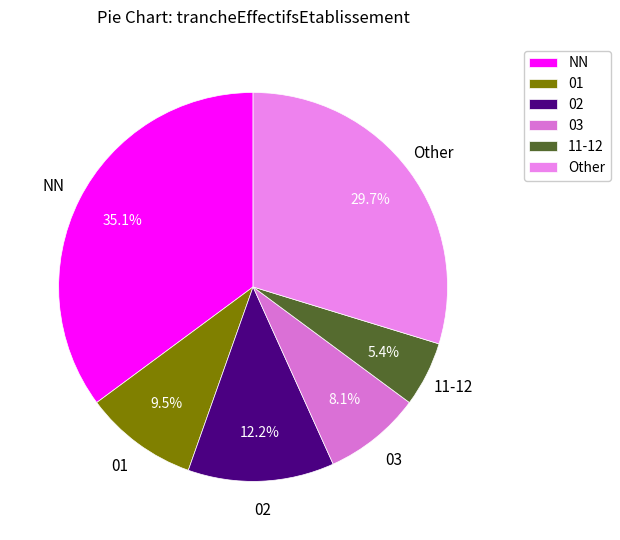

Does Other account for over 50% of the chart?

No